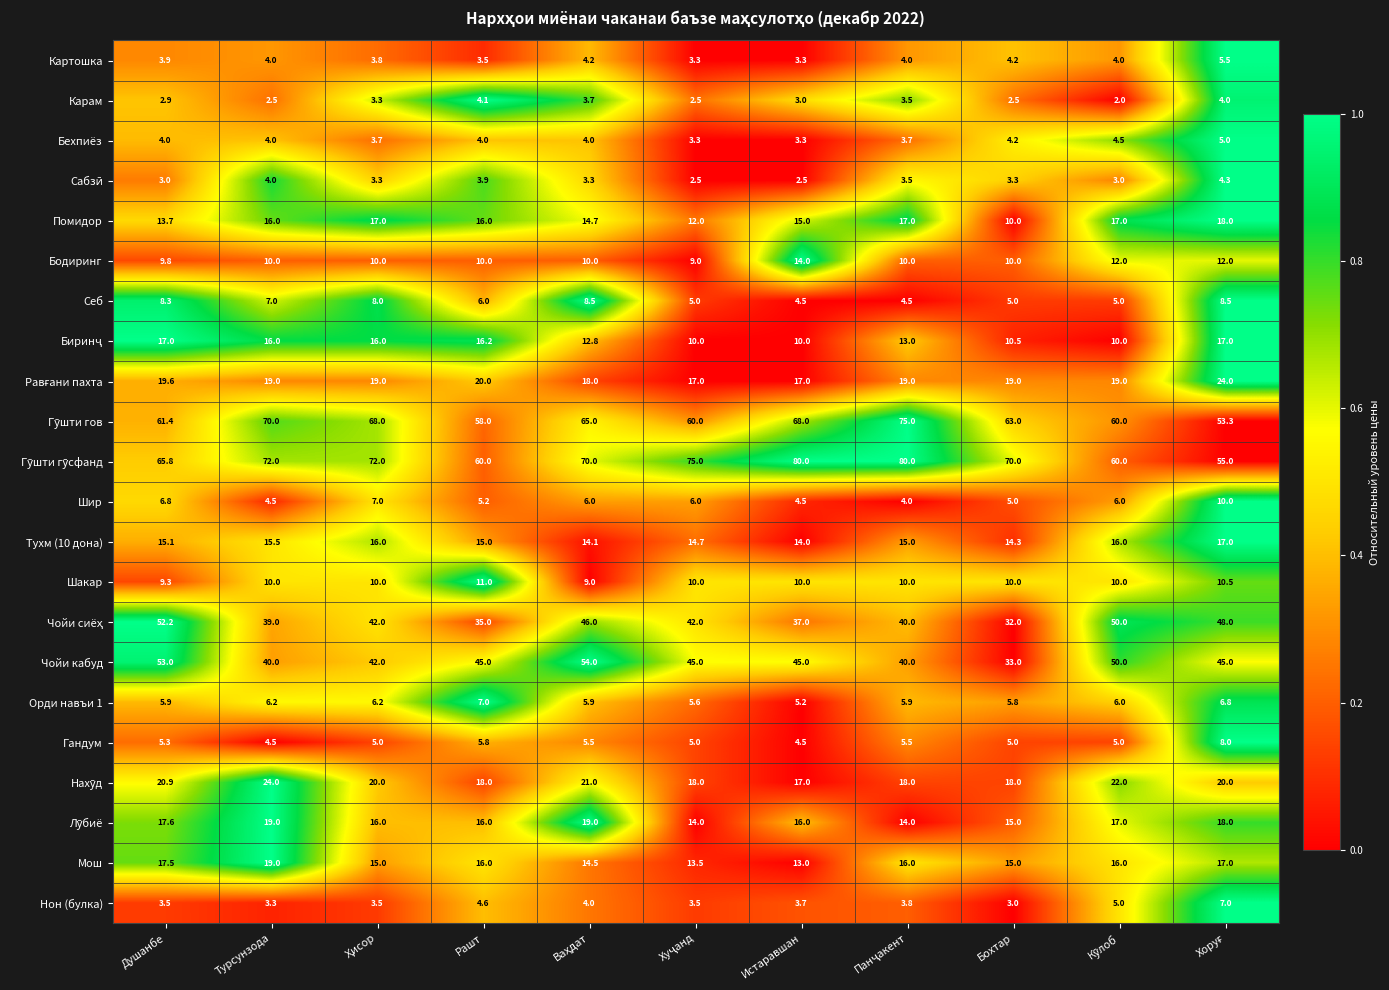

What is the spread (max minus min) of values at Бохтар?

67.5